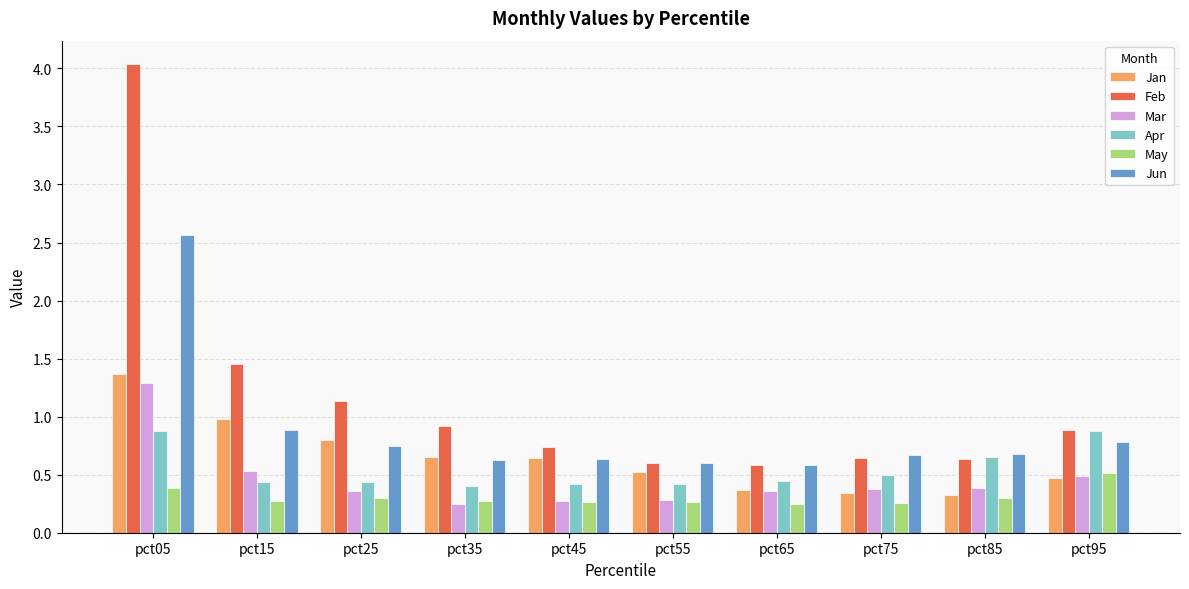

At which category is the sum across all series the highest?

pct05